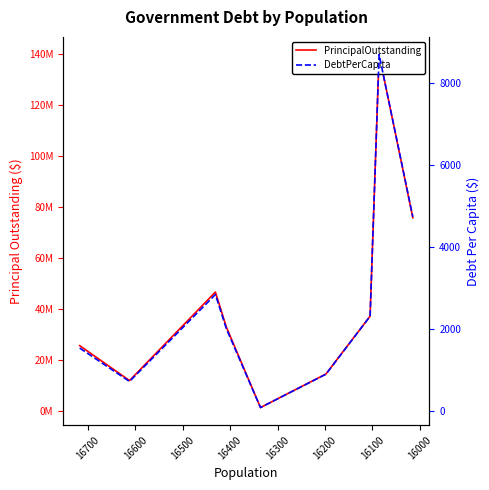

List the series in order of their overall mean, highest first.

PrincipalOutstanding, DebtPerCapita